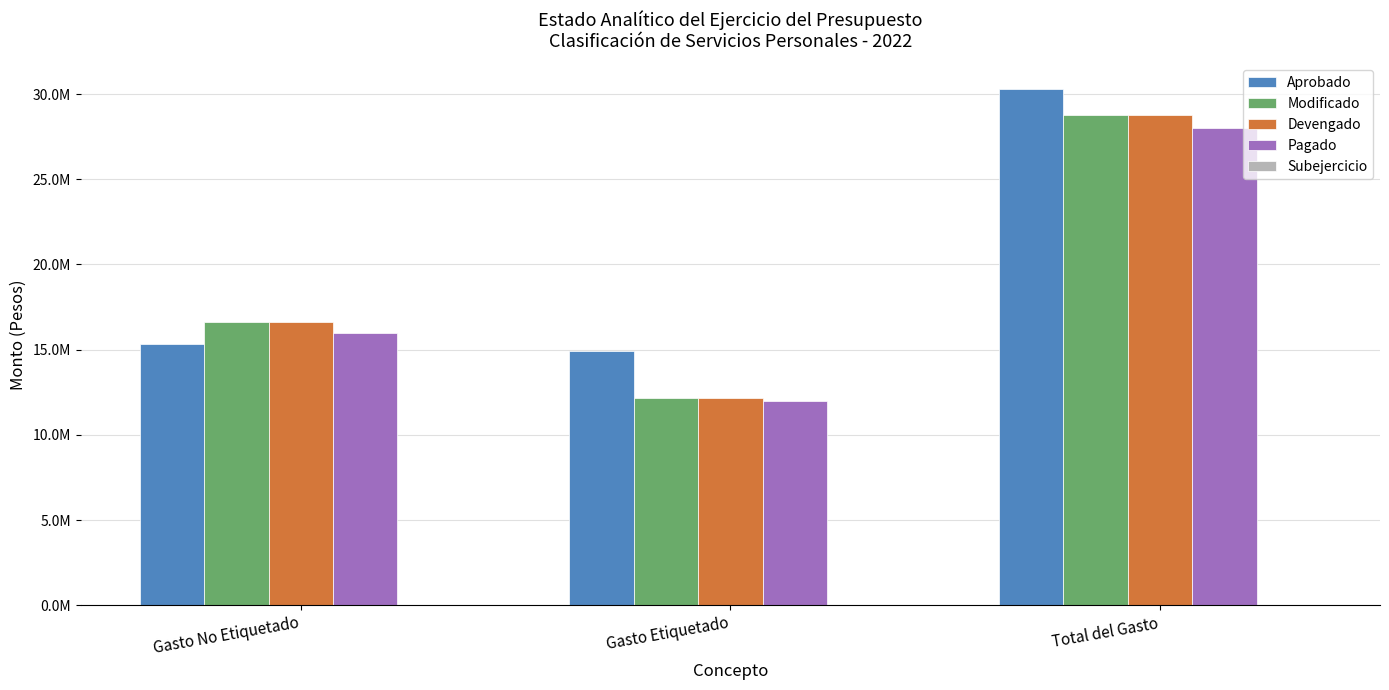

What is the difference between the maximum and second lowest values in the Devengado series?

12166351